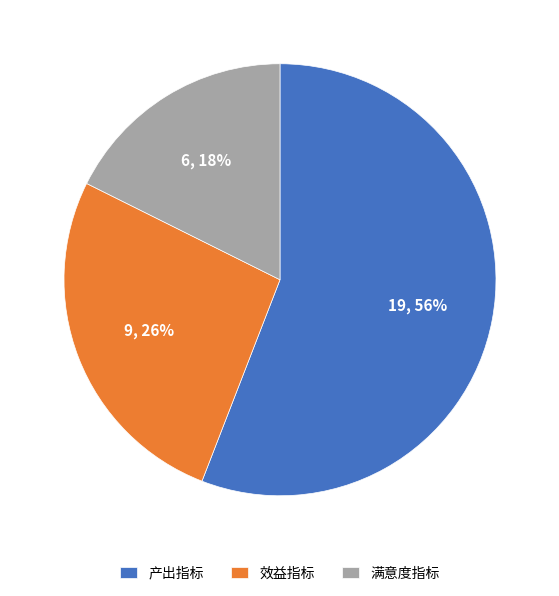

Which slice is the smallest?

满意度指标